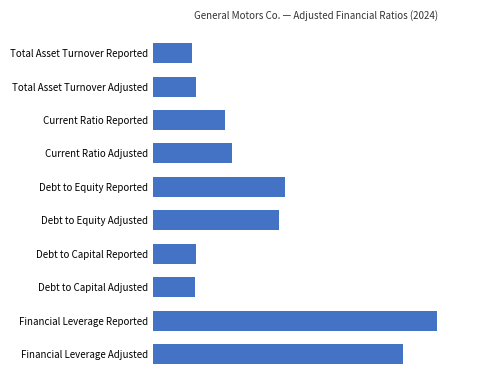

Does the chart contain stacked bars?

No